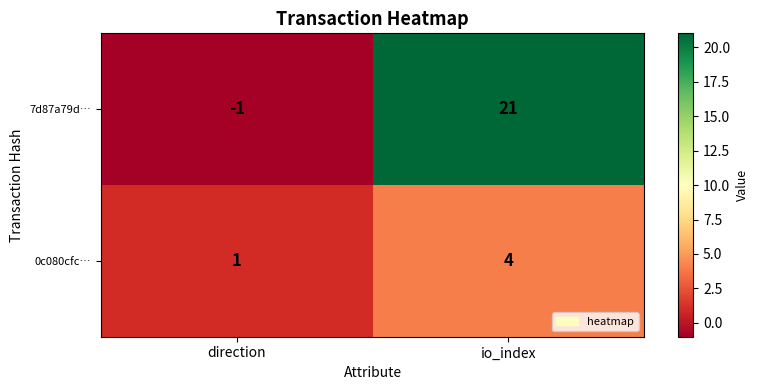

Which series has the largest total across all categories?

7d87a79d…